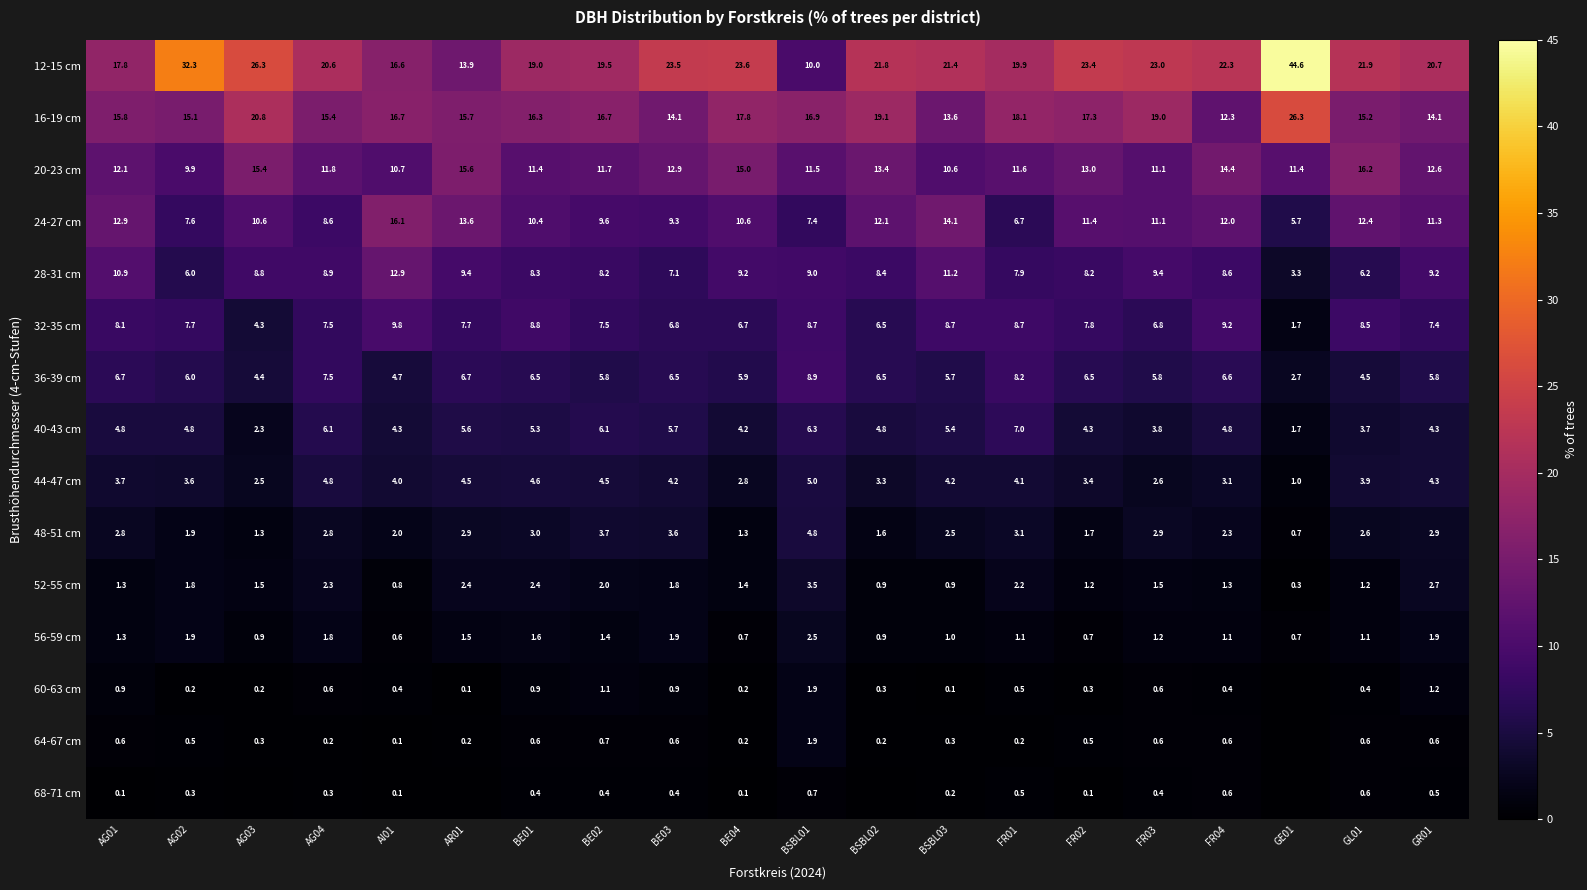

How many values in the 44-47 cm series are below 4?

10